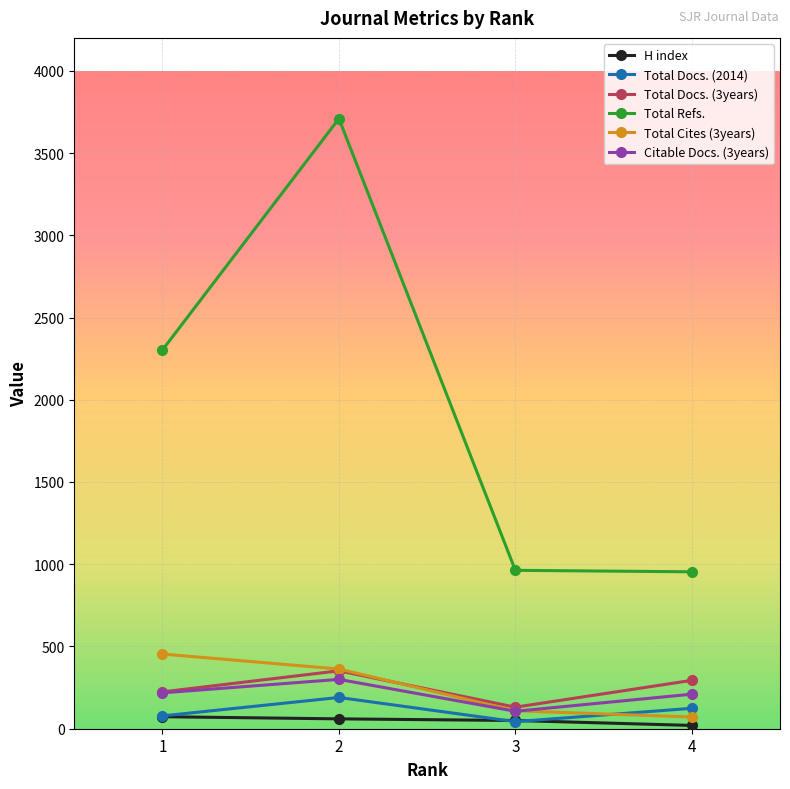

What is the value of the Total Refs. point at the 3rd from the left?

963